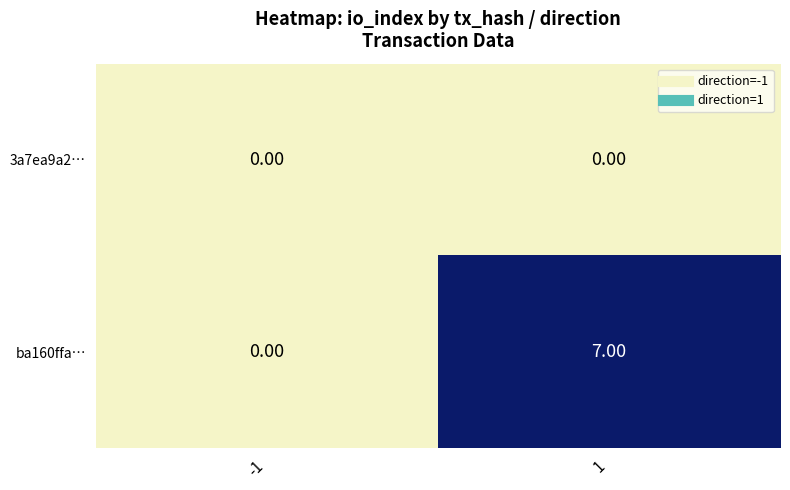

What is the difference between the maximum and minimum values in the ba160ffa… series?

7